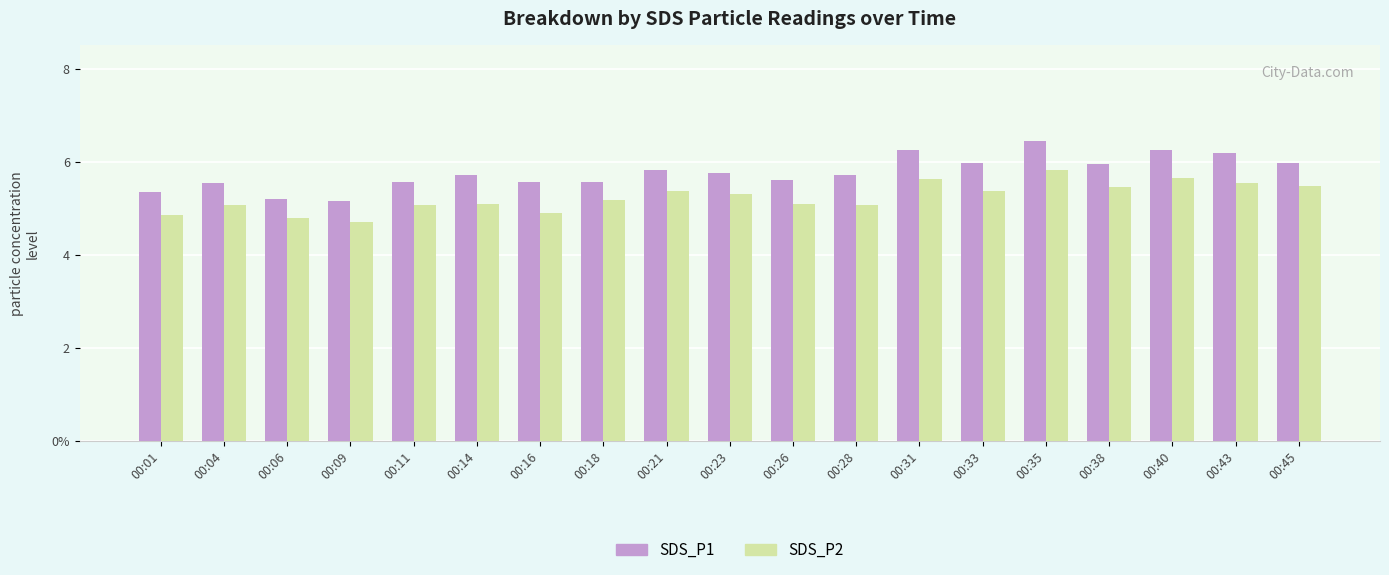

What value does the SDS_P2 series have at 00:40?

5.7